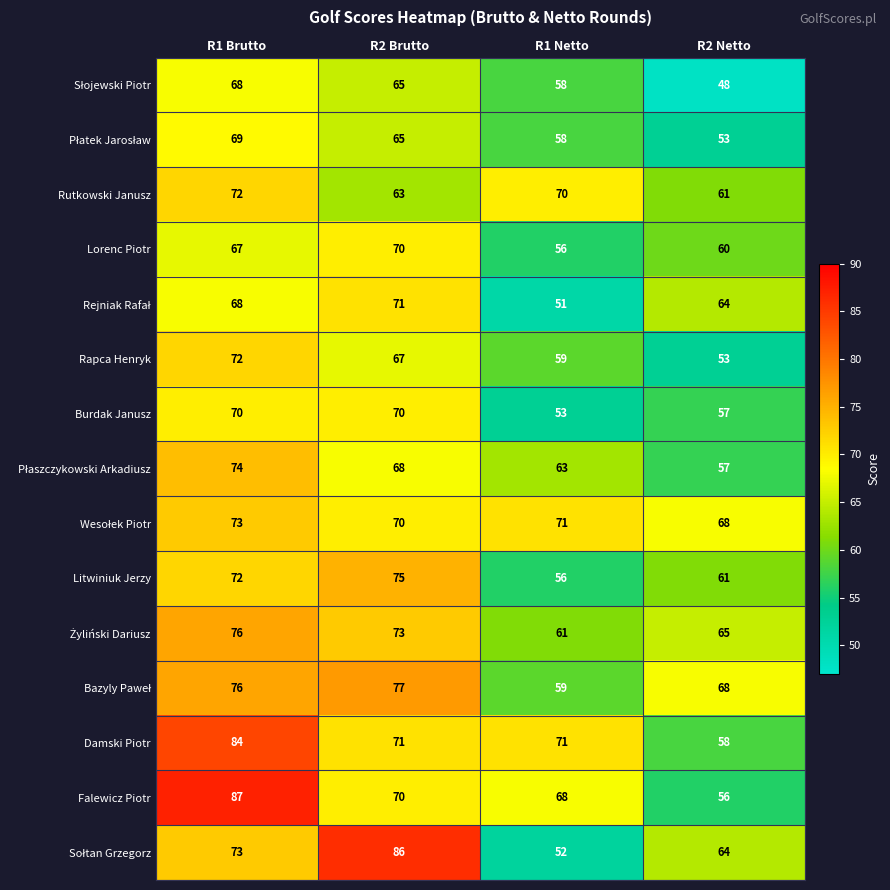

At which category does the chart reach its peak across all series?

R1 Brutto